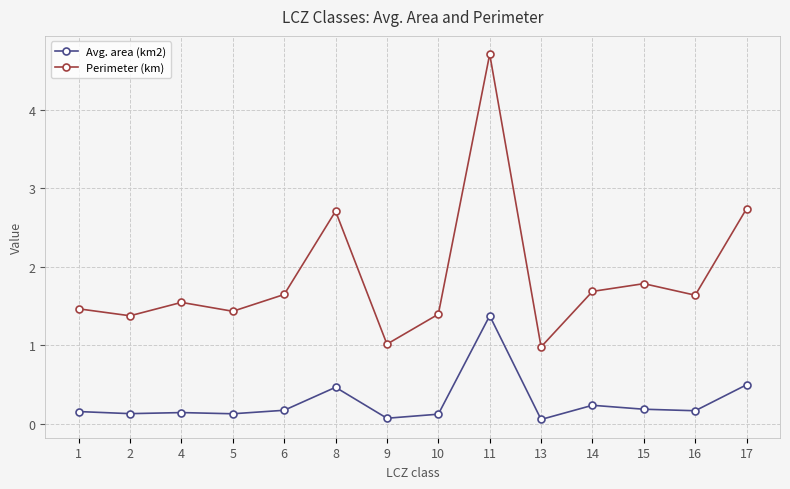

The value of Avg. area (km2) at 8 is 0.5. True or false?

True